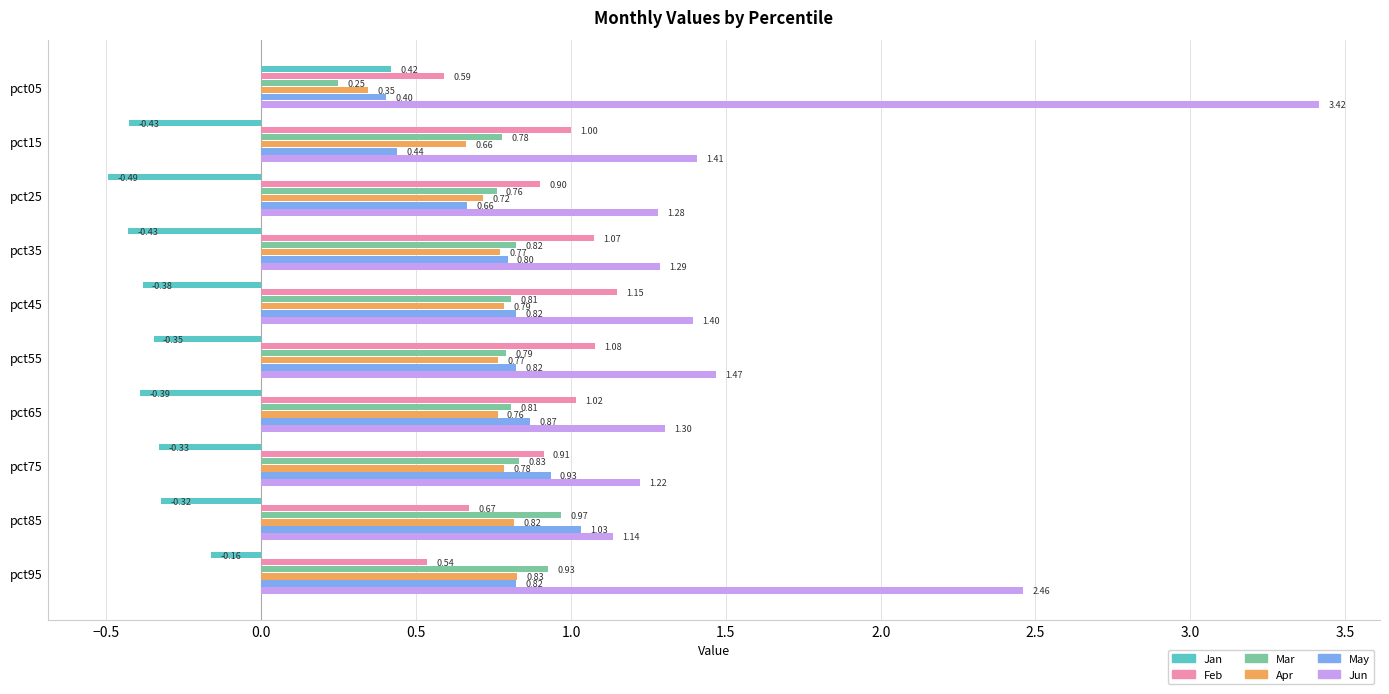

What are all the series names shown in the legend?

Jan, Feb, Mar, Apr, May, Jun